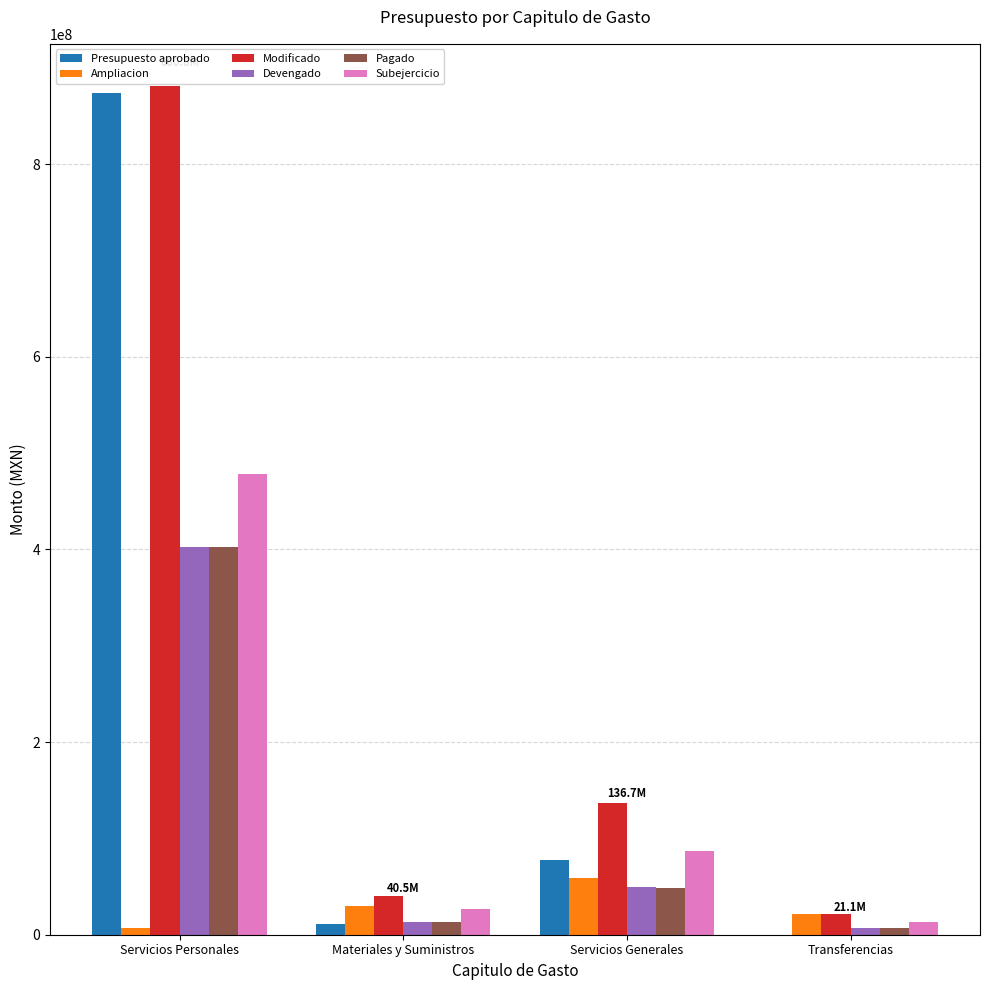

What is the difference between the Pagado values at Servicios Personales and Servicios Generales?

353918053.2